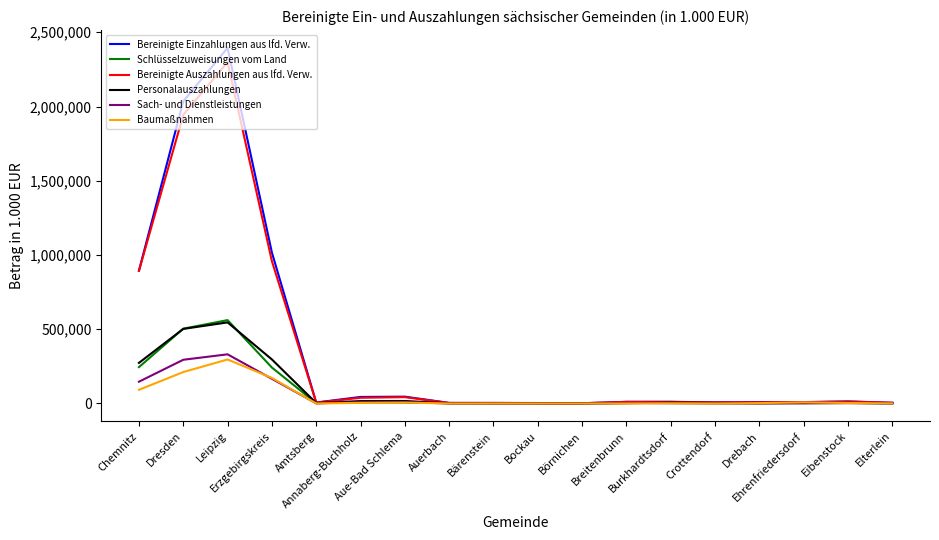

Which series has the largest range (max minus min)?

Bereinigte Einzahlungen aus lfd. Verw.